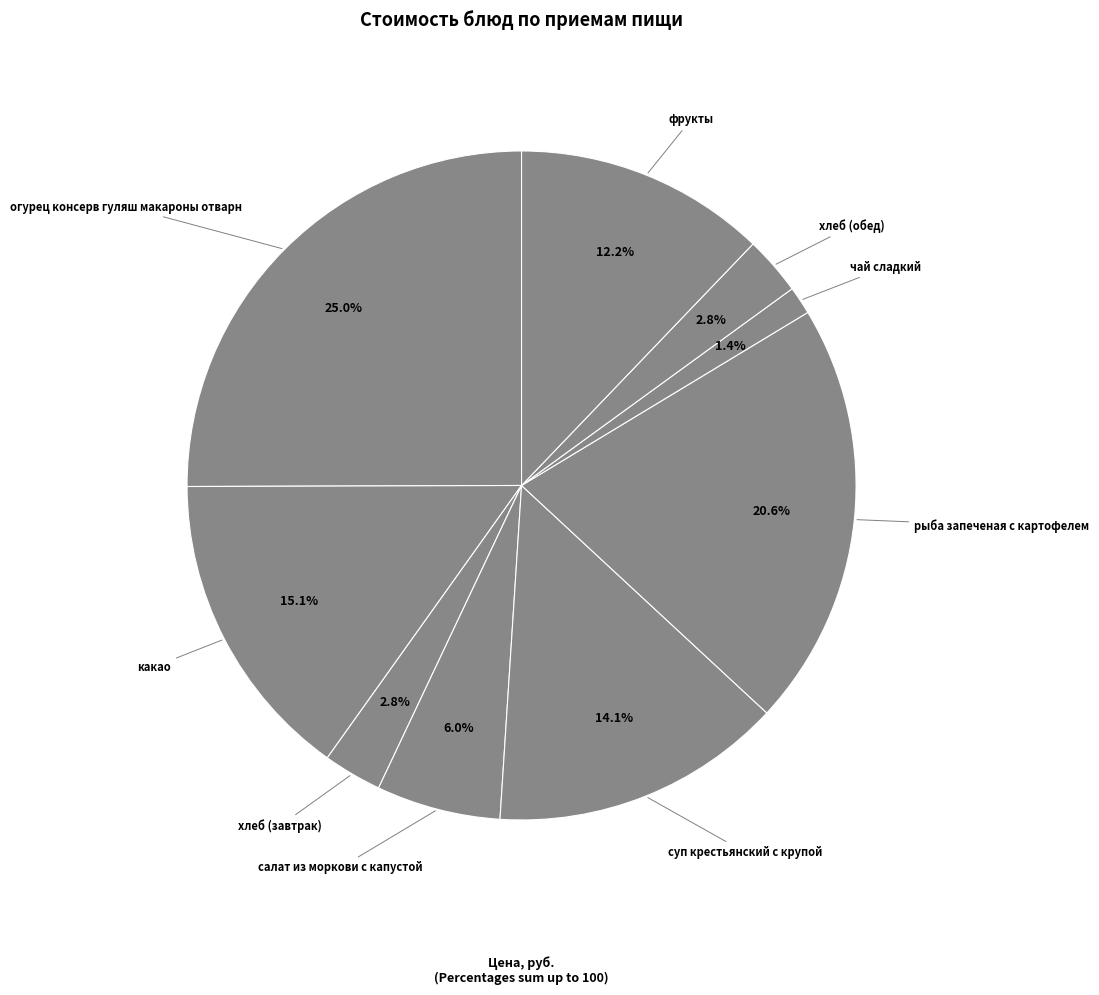

True or false: чай сладкий accounts for 7% of the total.

False